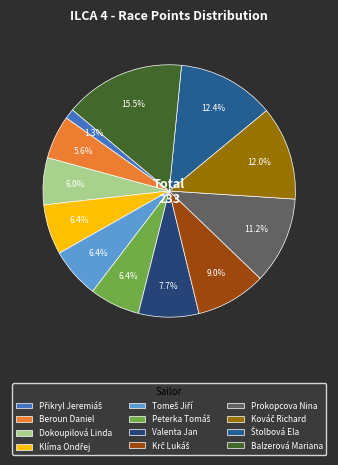

Is there any slice that represents more than half of the pie?

No